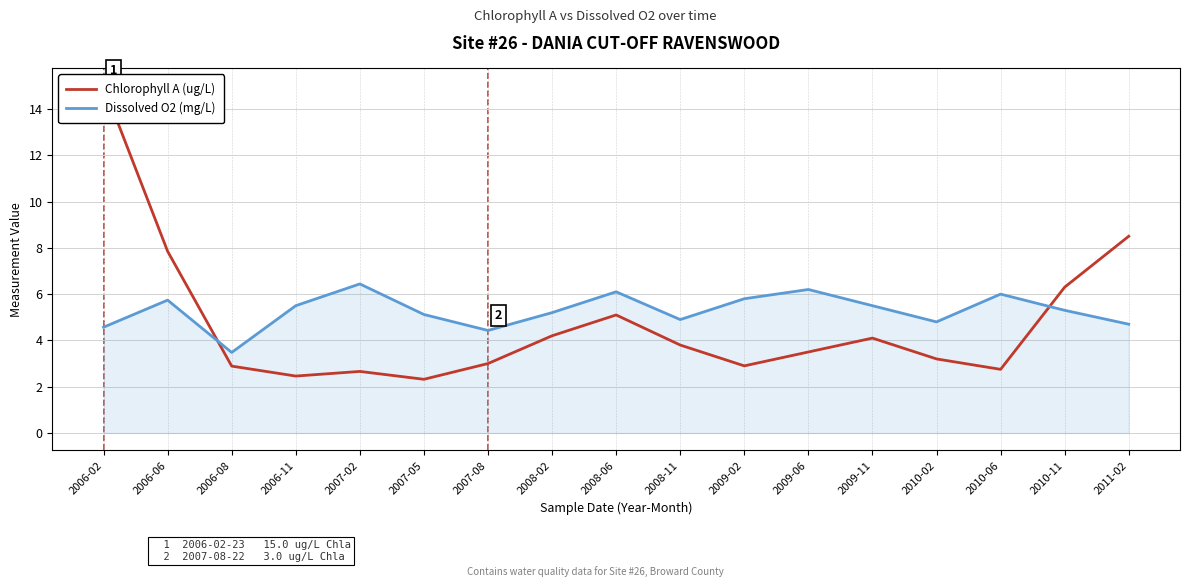

Rank the categories by Chlorophyll A (ug/L) value from lowest to highest.

2007-05, 2006-11, 2007-02, 2010-06, 2006-08, 2009-02, 2007-08, 2010-02, 2009-06, 2008-11, 2009-11, 2008-02, 2008-06, 2010-11, 2006-06, 2011-02, 2006-02